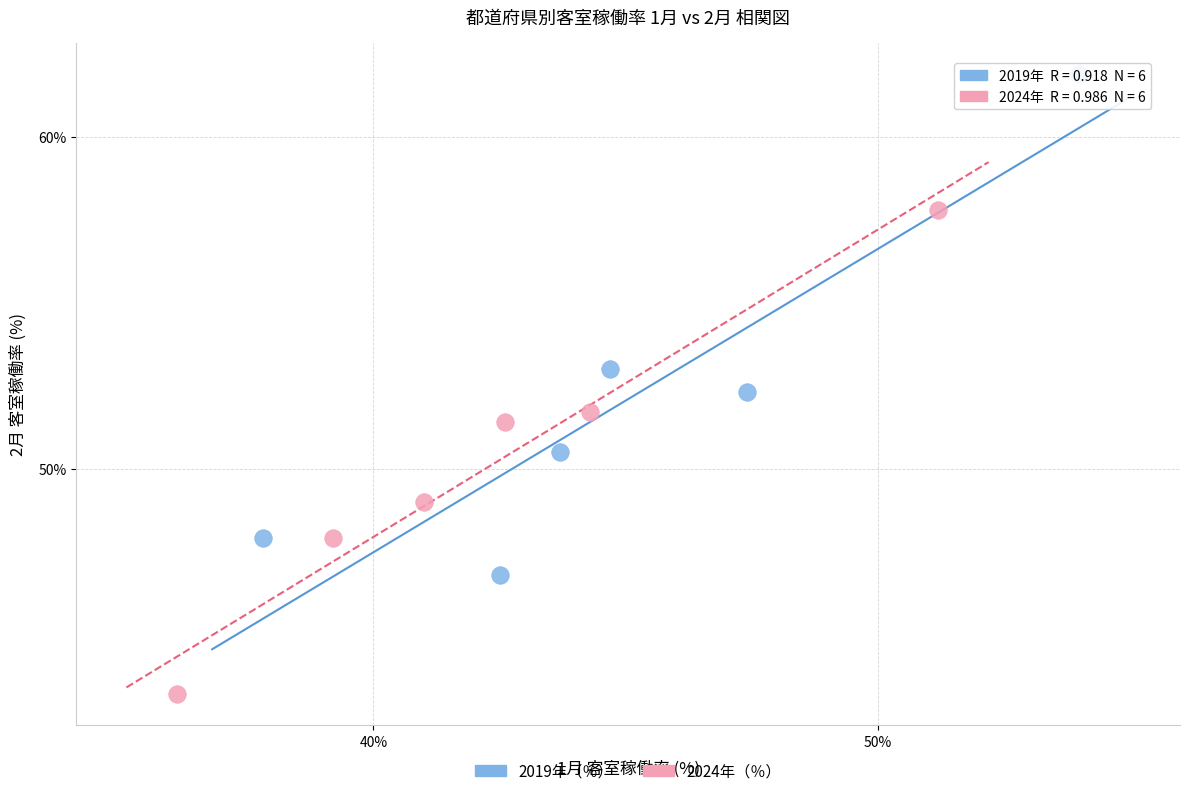

Which series contains the highest Y value?

2019年（％）